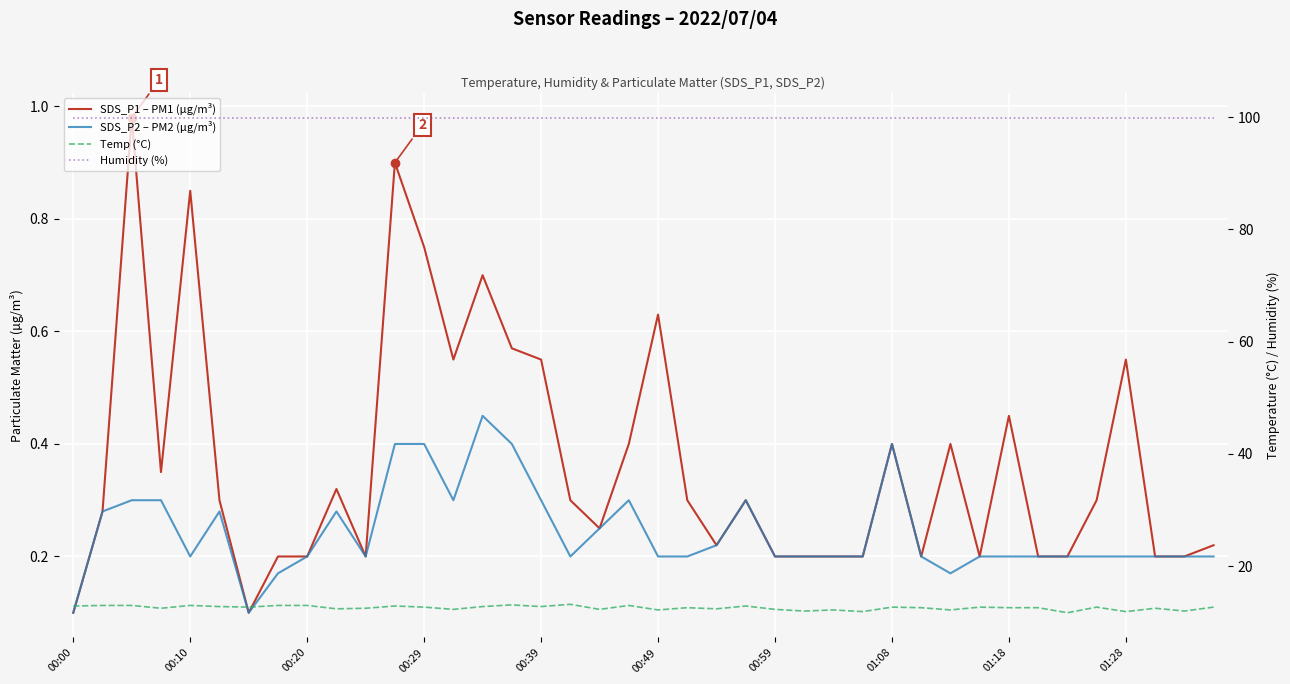

True or false: SDS_P1 – PM1 (µg/m³) and Humidity (%) intersect in this chart.

False